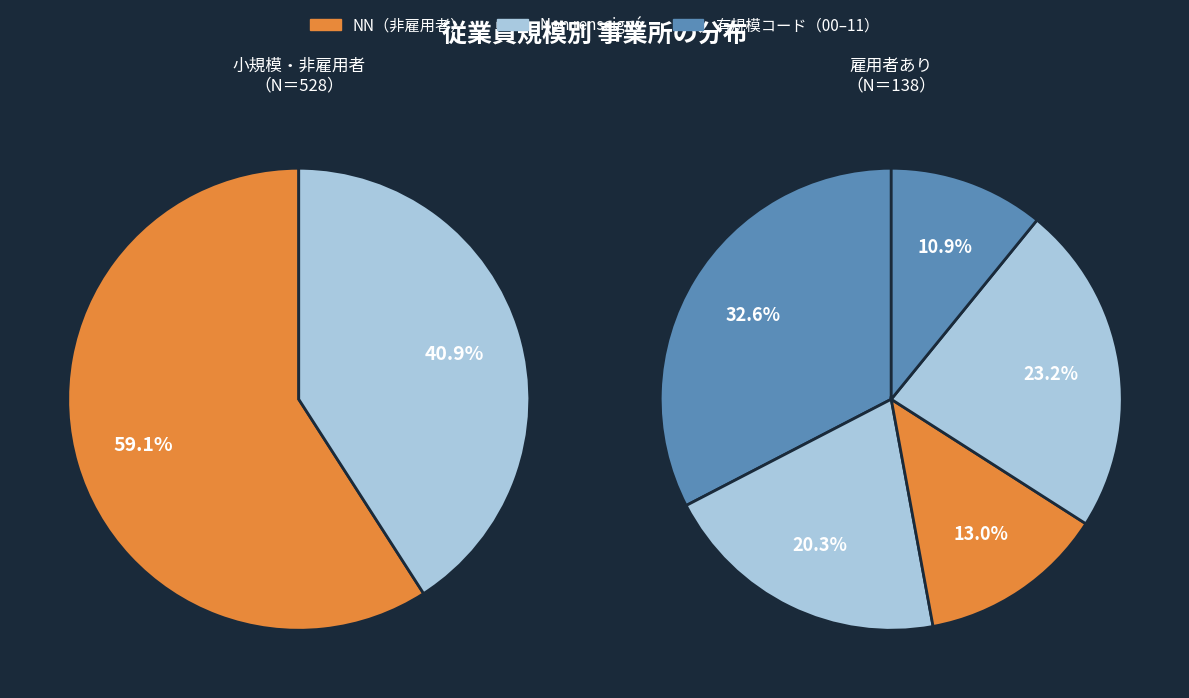

Which slice is the smallest?

03